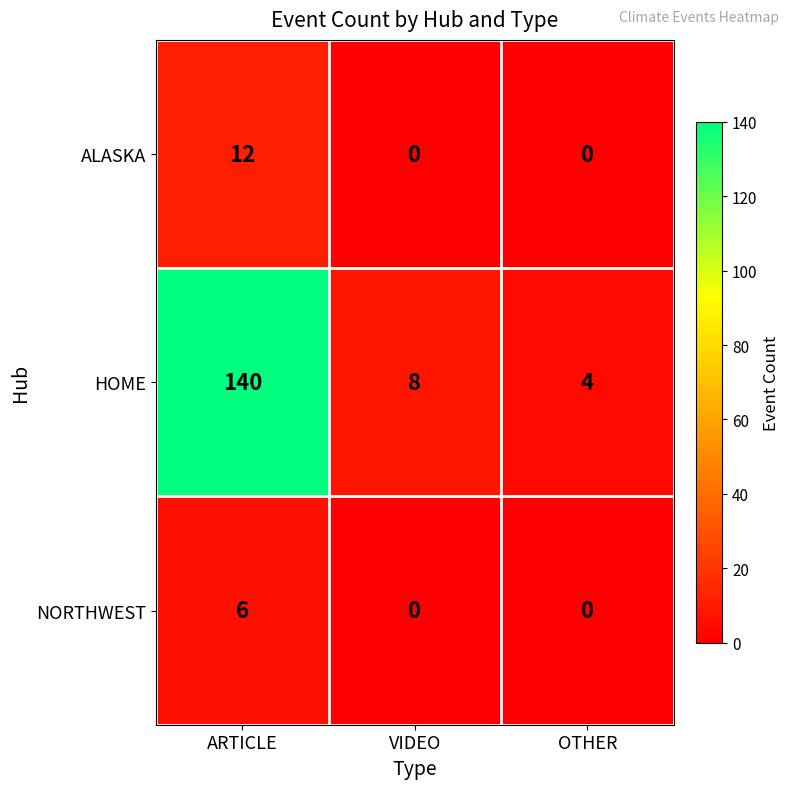

What is the maximum value shown in the chart?

140